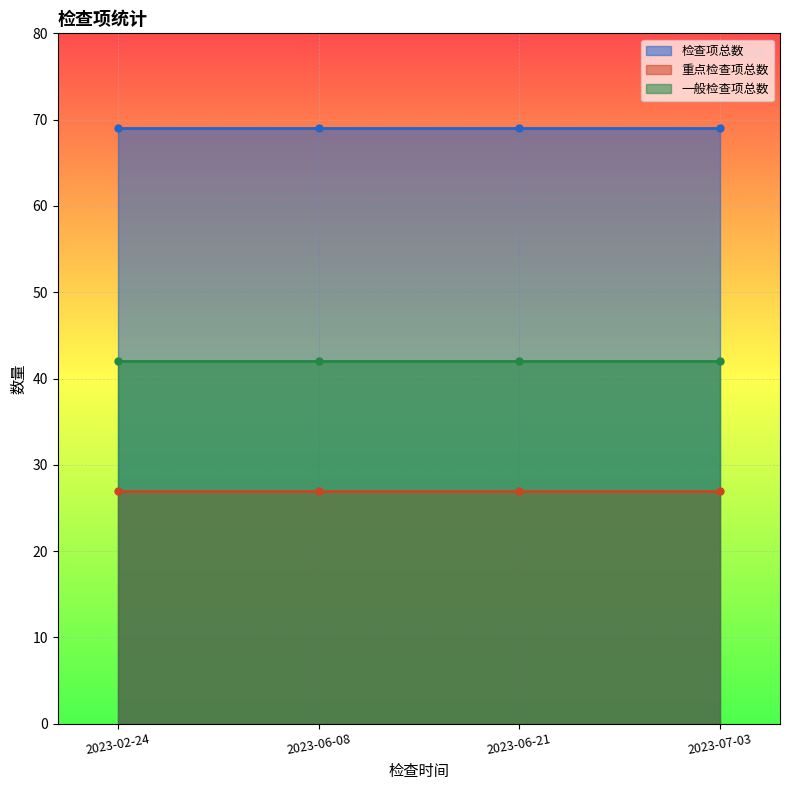

Is the value of 一般检查项总数 at 2023-06-08 greater than the value of 检查项总数 at 2023-06-08?

No